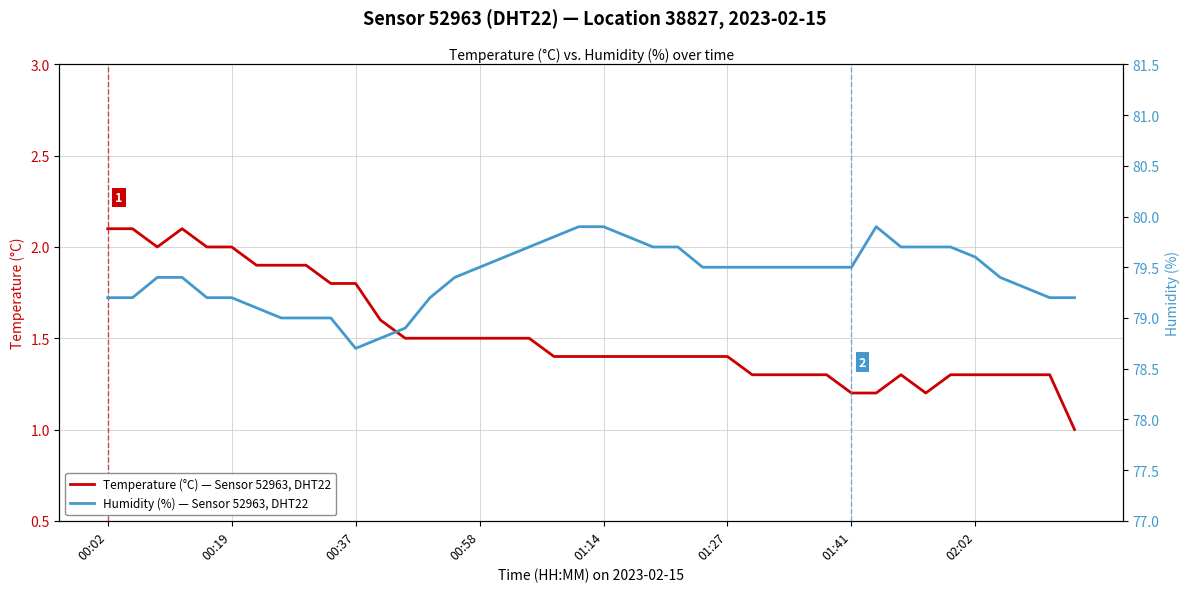

What is the minimum value for Temperature (°C) — Sensor 52963, DHT22?

1.0